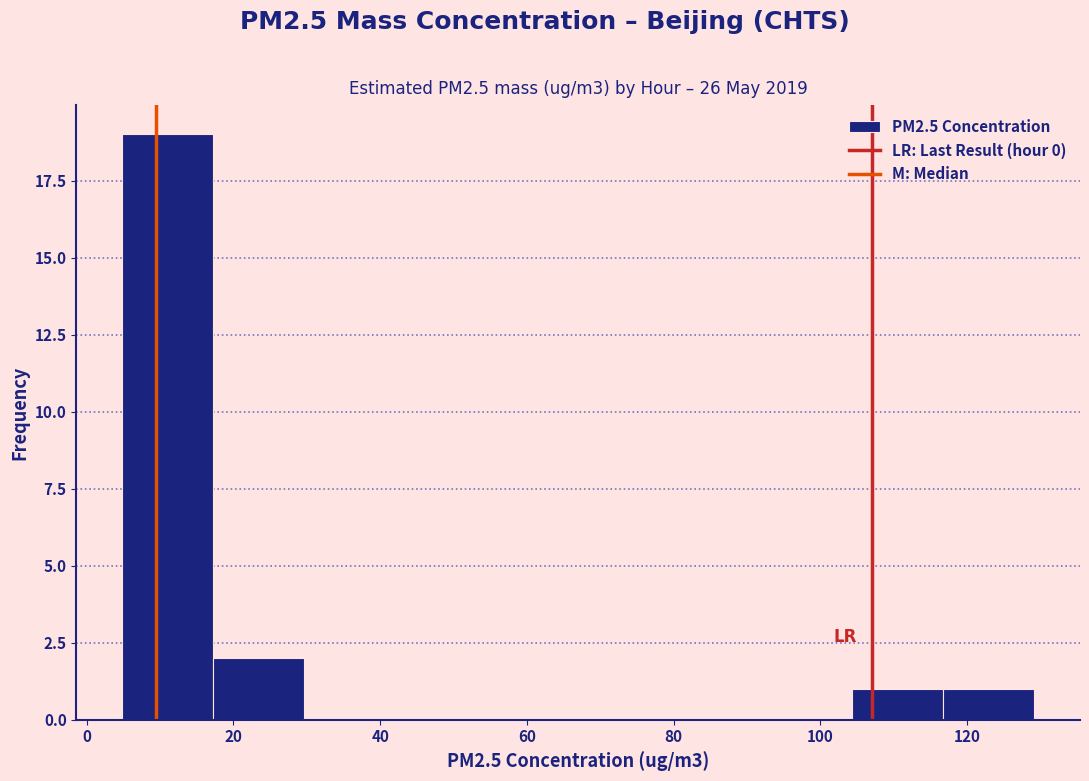

How tall is the bar that spans 18 to 30 on the x-axis? Neither the bar edges nor the heights are printed on the chart, so give them approximately, as read against the axes.

2